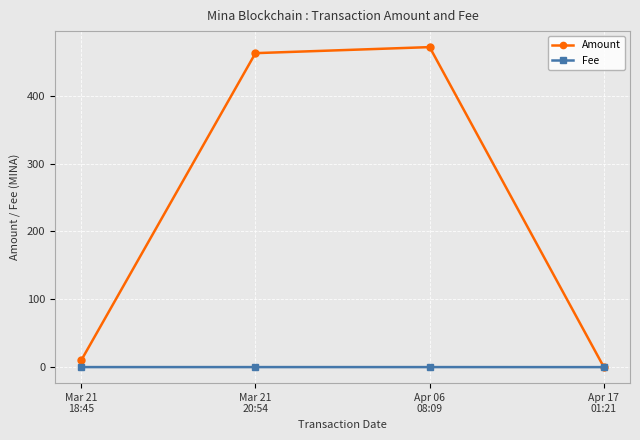

Which series has the largest range (max minus min)?

Amount